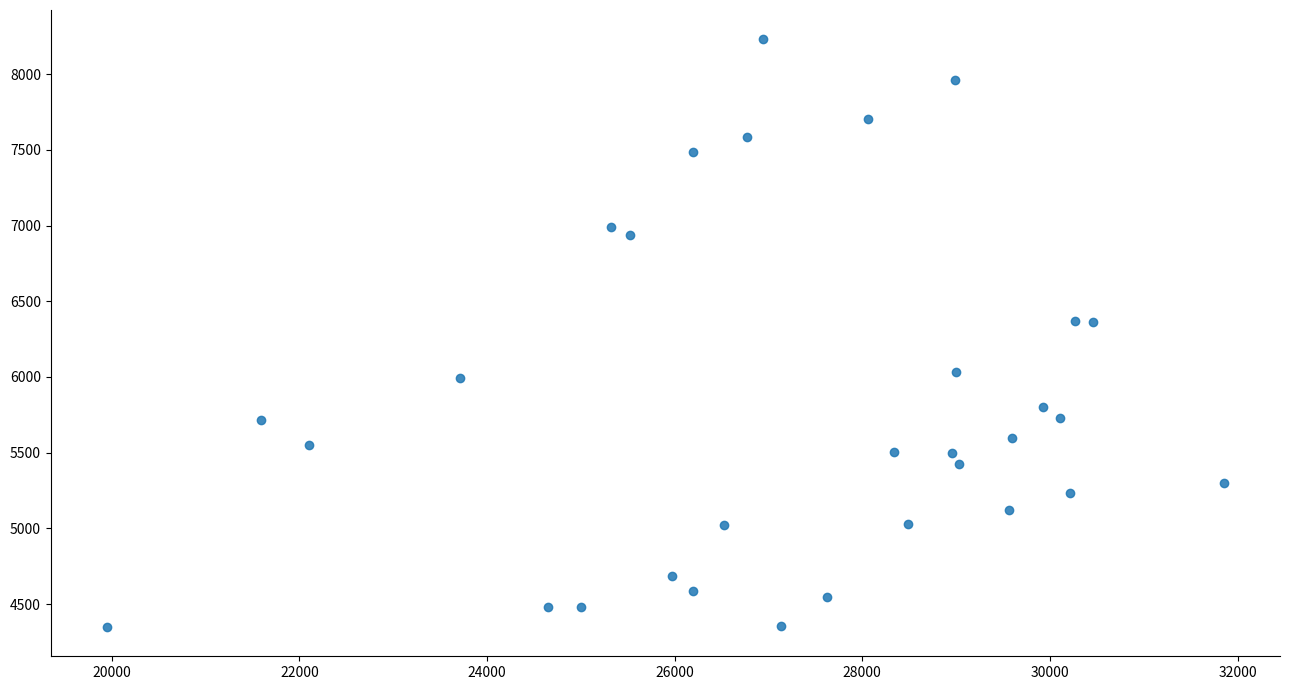

What is the range of Y values (max minus min)?

3881